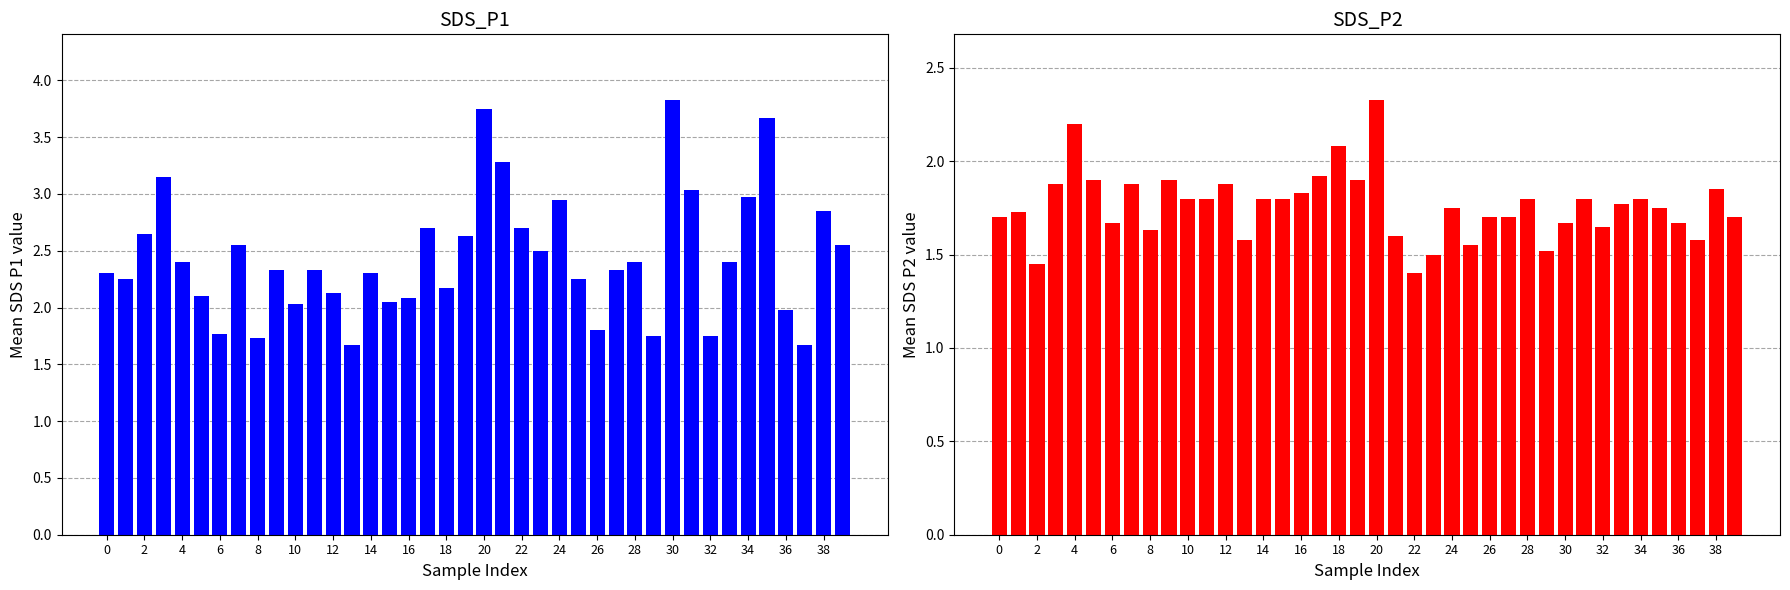

Between 22 and 22, which series saw the biggest shift?

SDS_P2